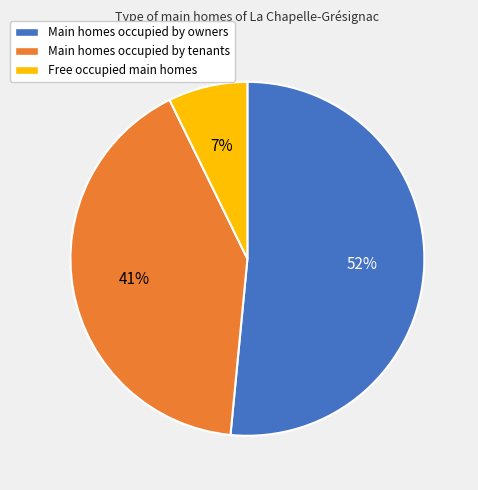

Which slice is the largest?

Main homes occupied by owners